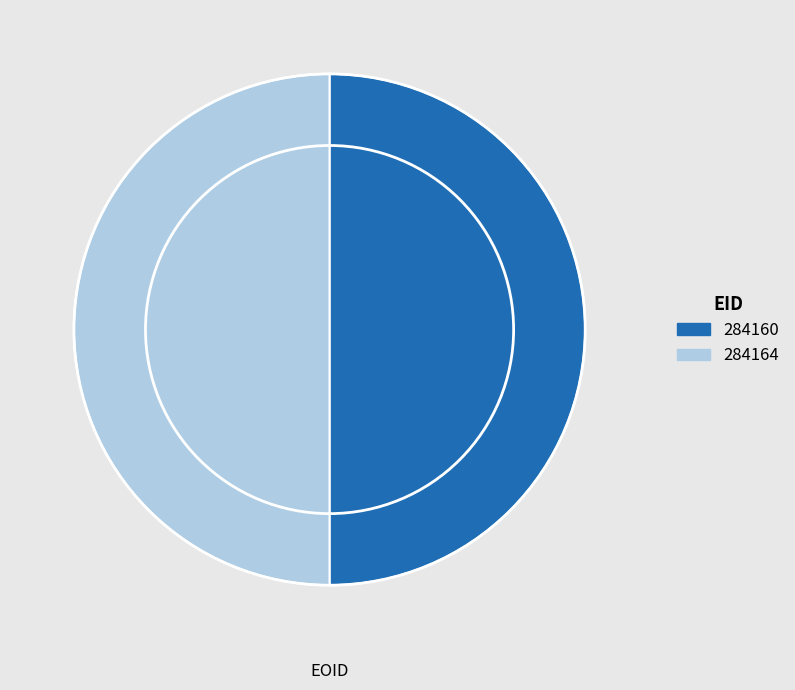

How many slices are in this pie chart?

2